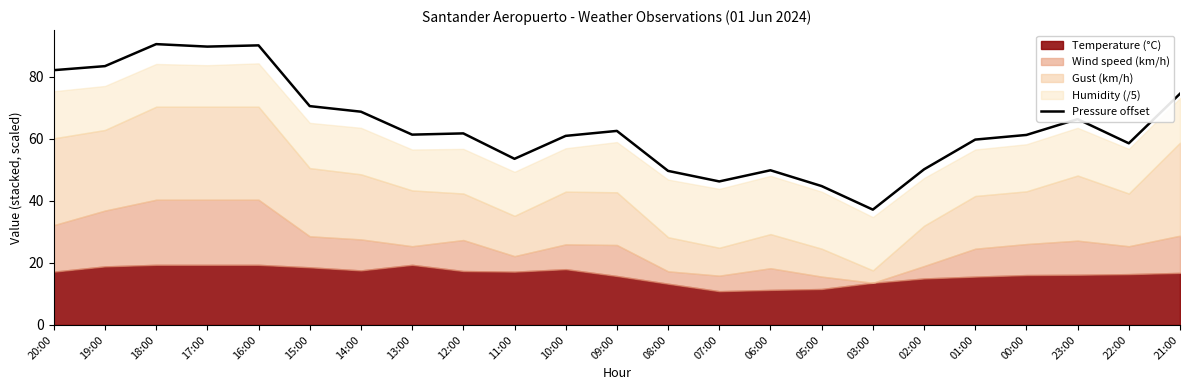

Which category has the highest value across all series?

18:00